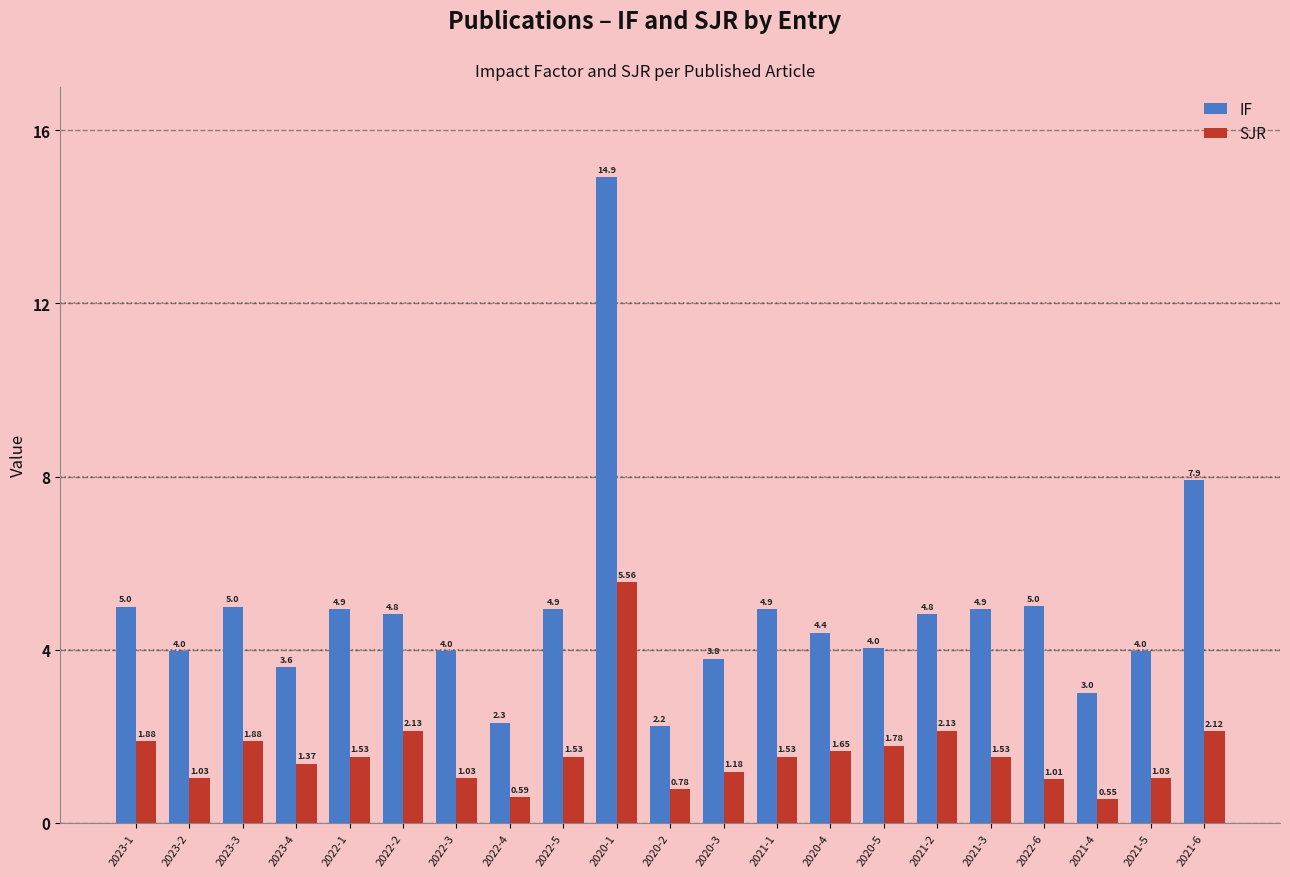

Is the value of IF at 2022-3 greater than the value of SJR at 2023-1?

Yes